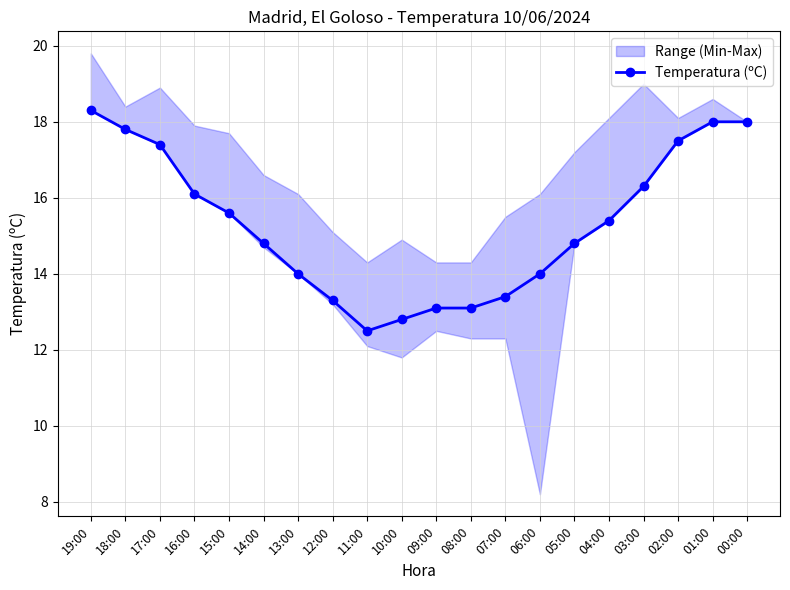

At which label is the value closest to 15?

14:00